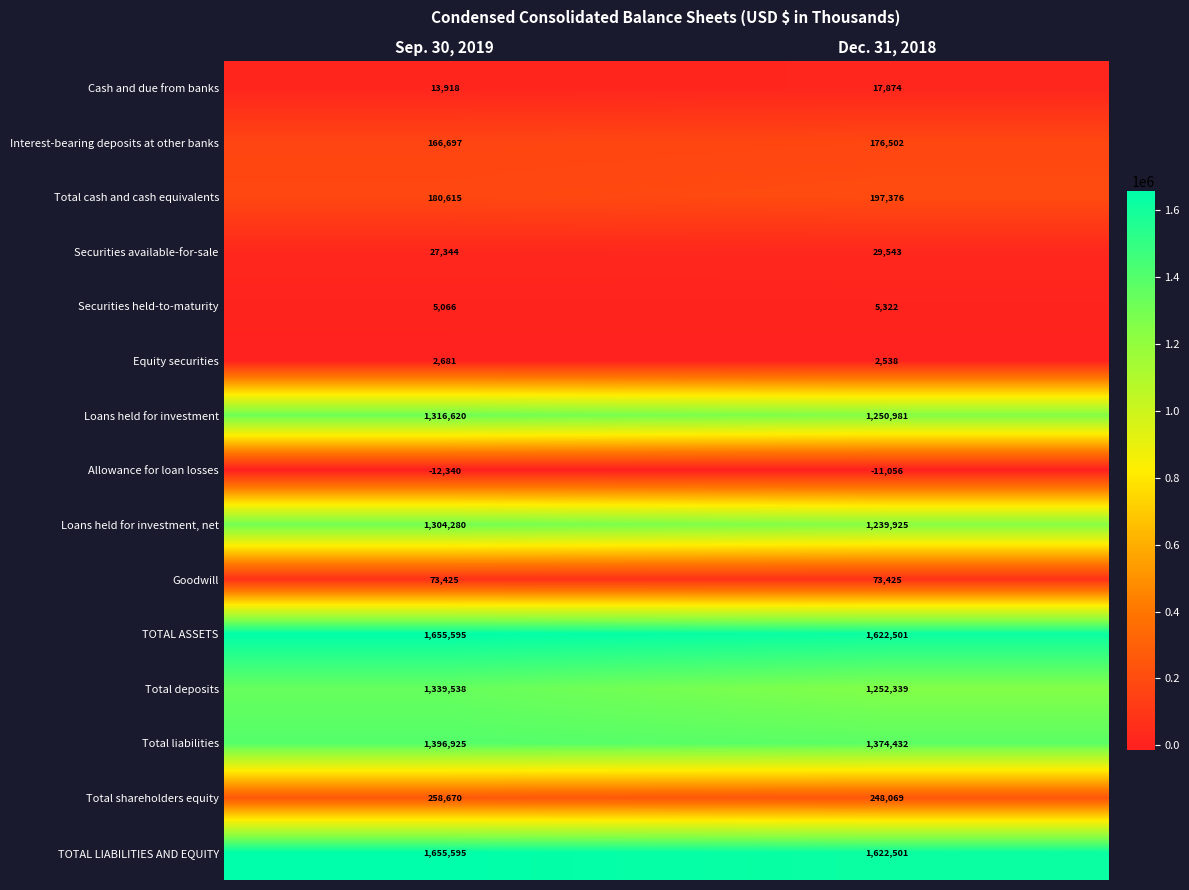

True or false: TOTAL LIABILITIES AND EQUITY has a value of 770945 at Dec. 31, 2018.

False